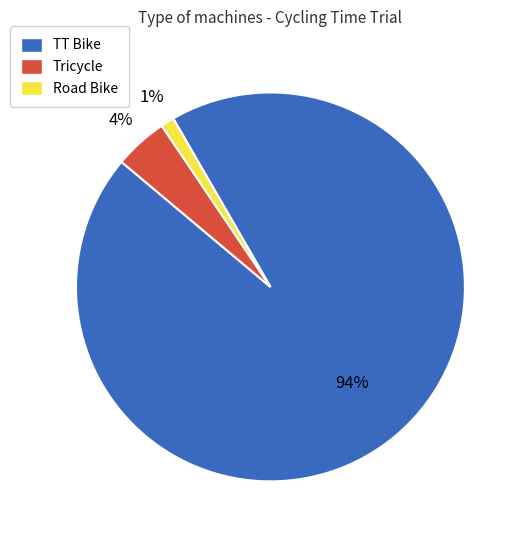

How many segments does this pie chart have?

3